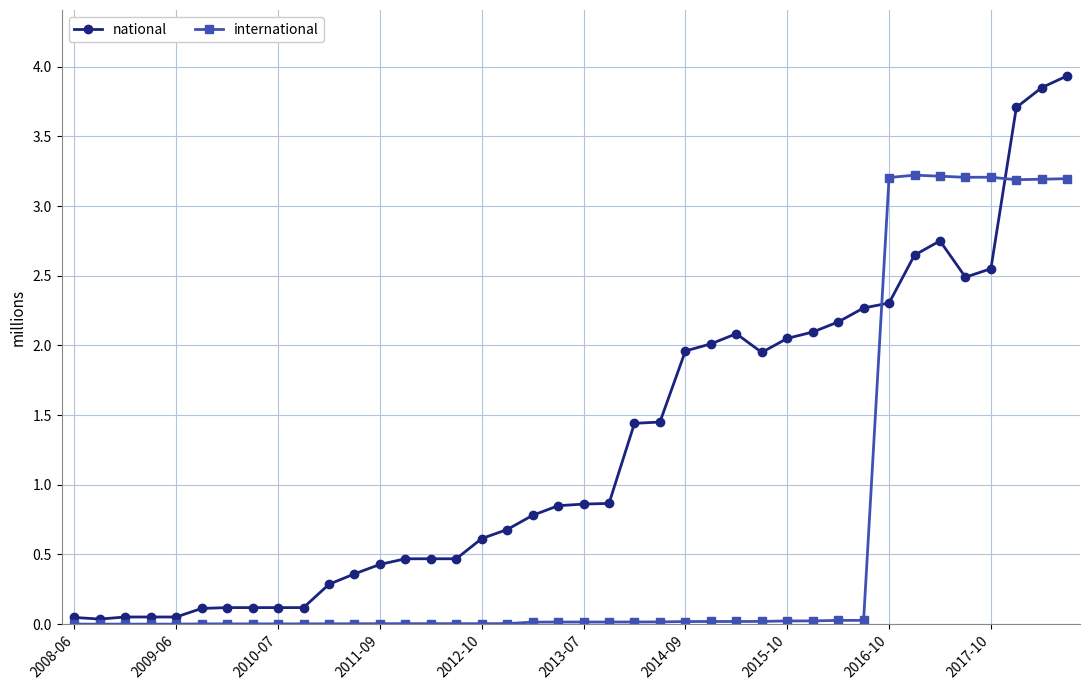

Which series has the largest total across all categories?

national